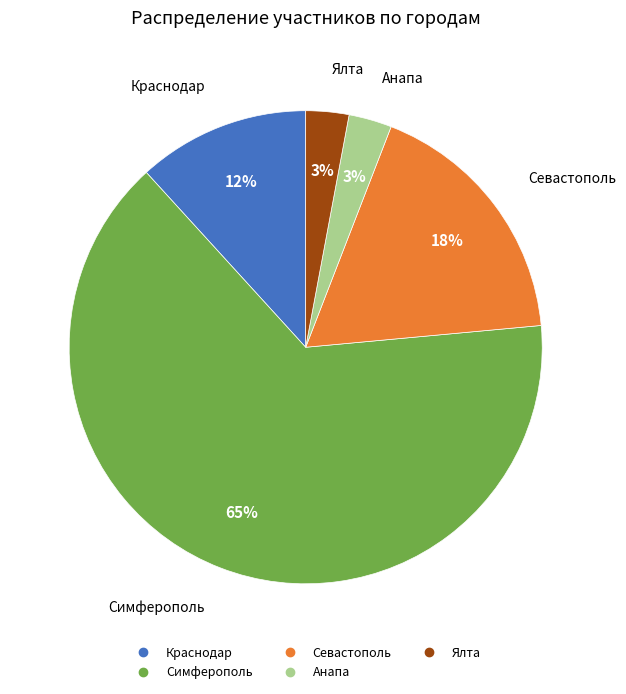

Does Анапа represent more than half of the total?

No